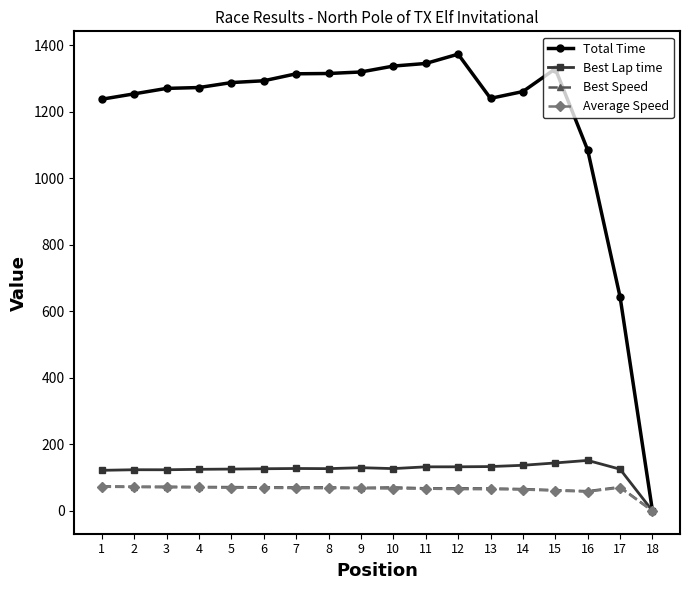

Which series has the widest spread of values?

Total Time